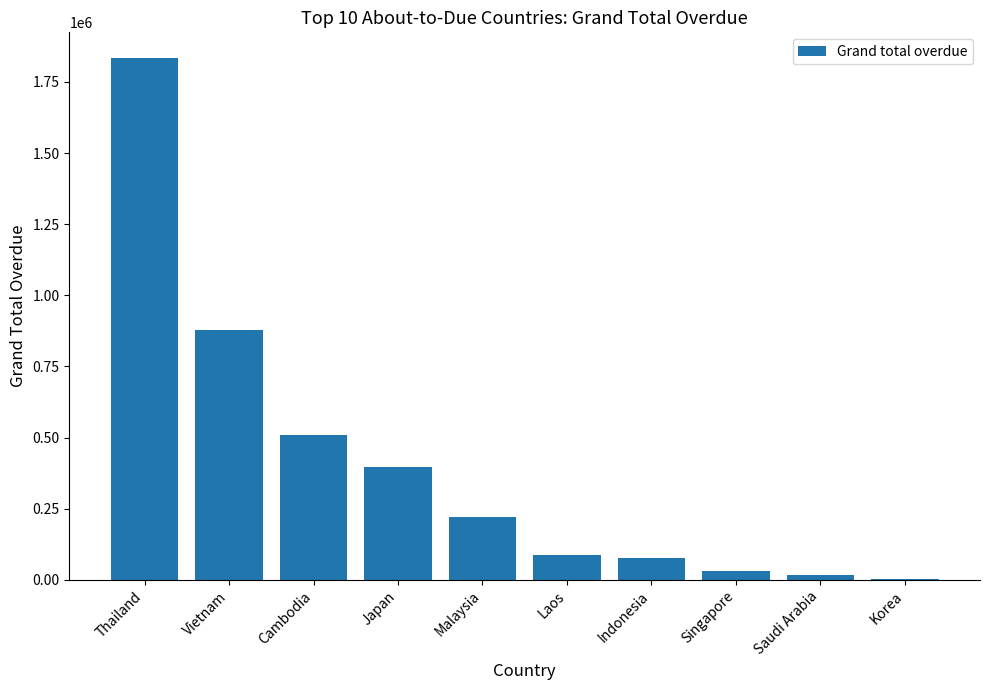

At which label does the data first exceed 219857?

Thailand